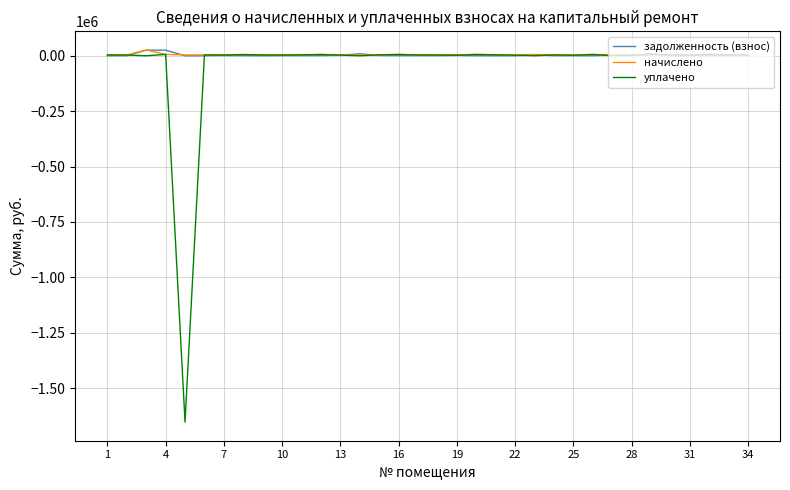

Which series has the largest range (max minus min)?

уплачено